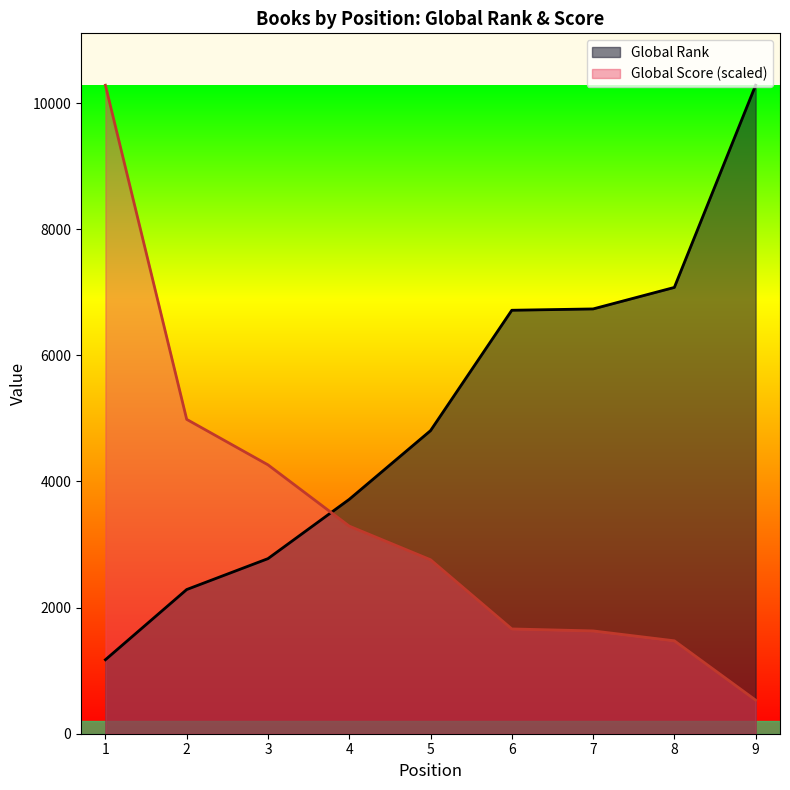

Reading left to right, extract all data points from this chart.

Global Rank: 1=1173.0	2=2286.0	3=2776.0	4=3716.0	5=4805.0	6=6714.0	7=6735.0	8=7076.0	9=10282.0
Global Score: 1=10282.0	2=4984.3	3=4263.3	4=3291.5	5=2758.6	6=1661.4	7=1630.1	8=1473.3	9=532.9